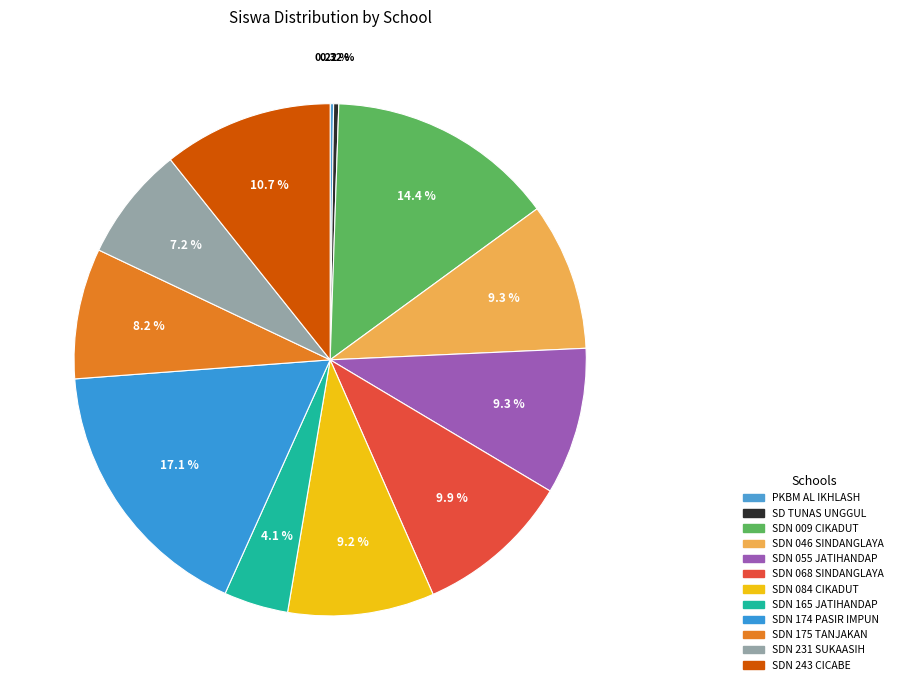

Is there any slice that represents more than half of the pie?

No